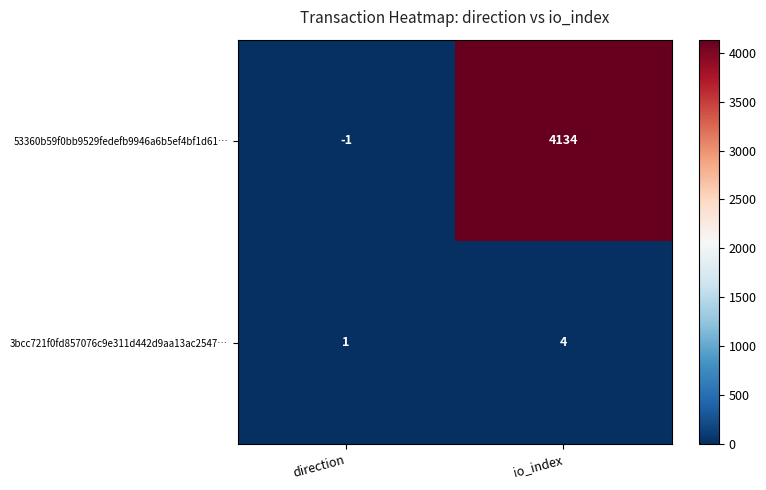

Reading right to left, what are all the values shown in this chart?

53360b59f0bb9529fedefb9946a6b5ef4bf1d61…: io_index=4134	direction=-1
3bcc721f0fd857076c9e311d442d9aa13ac2547…: io_index=4	direction=1